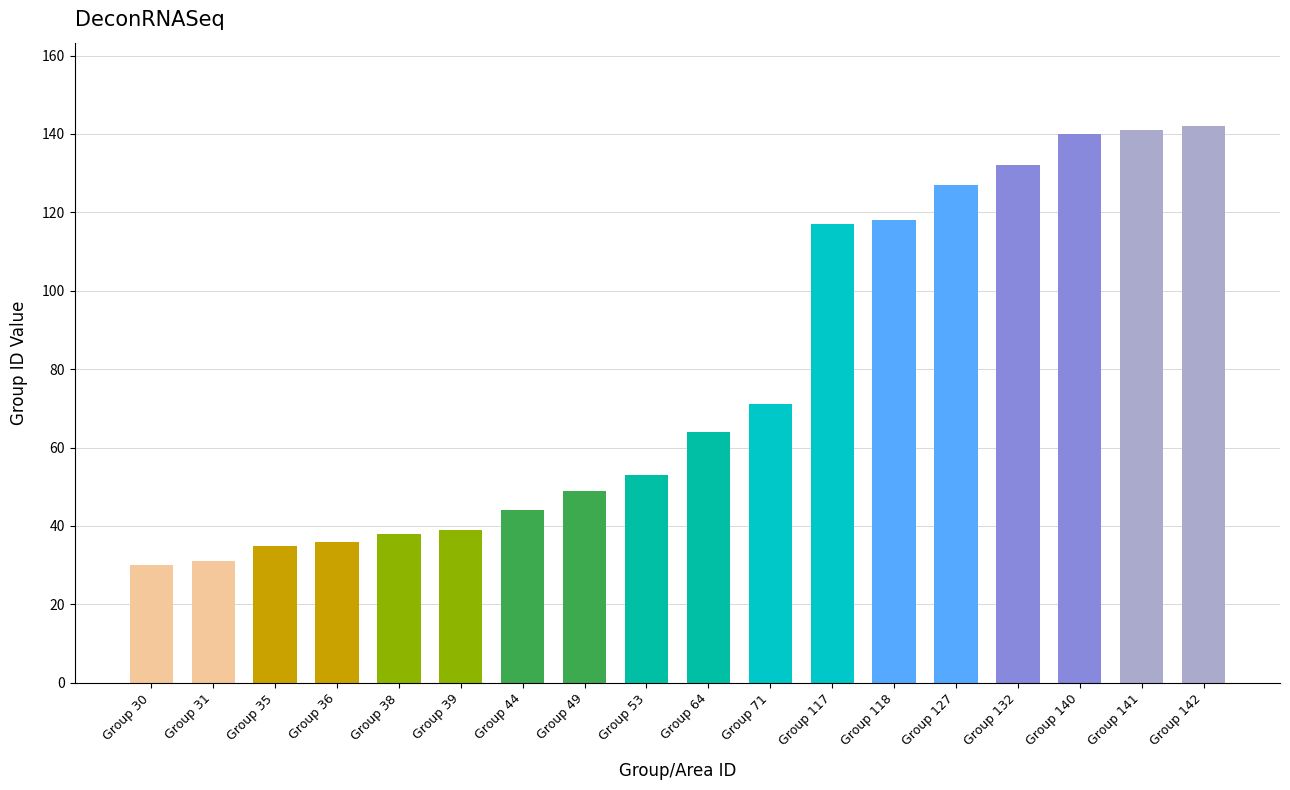

Reading right to left, transcribe all the data shown in this chart.

142	141	140	132	127	118	117	71	64	53	49	44	39	38	36	35	31	30